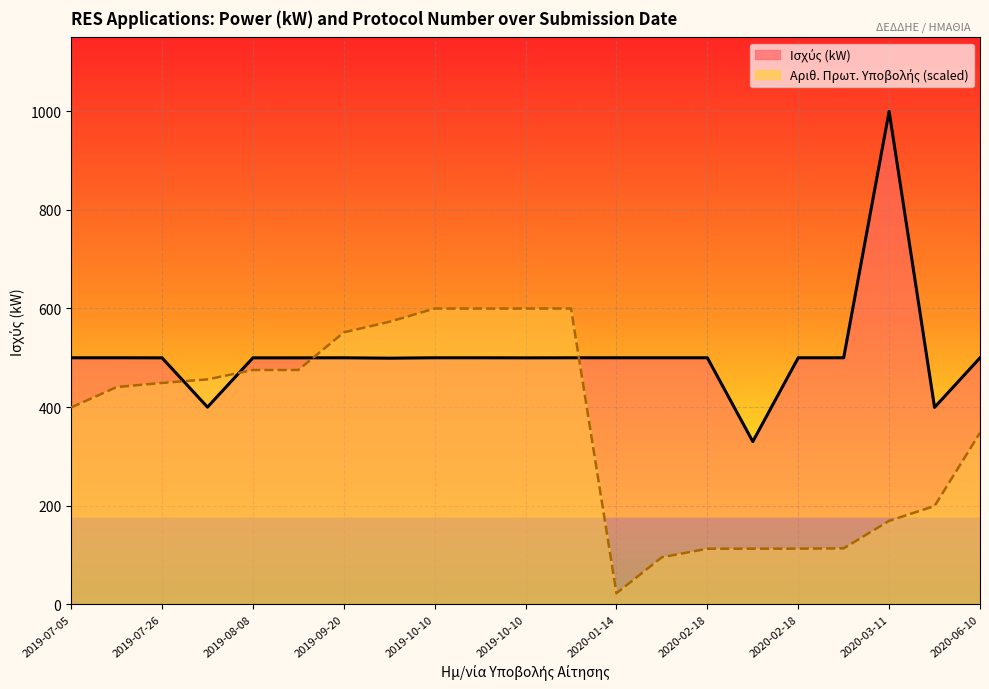

Reading left to right, extract all data points from this chart.

Ισχύς (kW): 499.9	499.9	499.8	399.8	499.8	499.8	499.9	499.1	499.9	499.9	499.8	499.9	499.9	499.9	499.9	330.0	499.9	499.9	999.8	399.4	499.8
Αριθ. Πρωτ. (scaled): 399.2	440.5	448.9	456.1	475.2	475.2	551.5	572.8	599.8	599.8	599.8	599.9	22.3	95.4	112.7	112.7	112.8	113.4	169.1	199.3	347.7